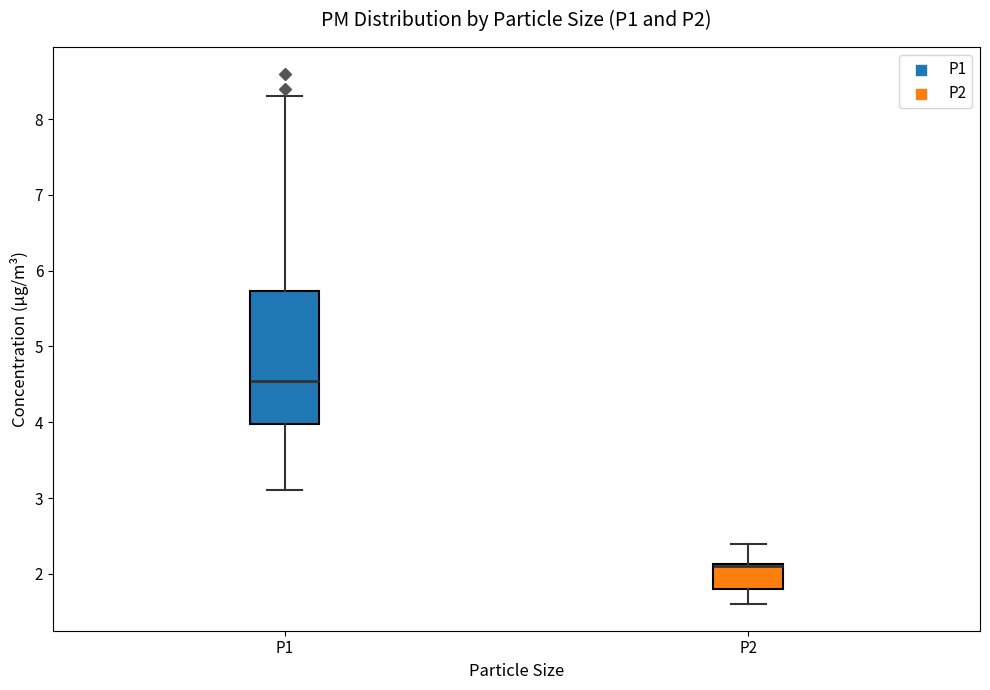

Reading left to right, read every box against the y-axis: the position of its median line, the range the box covers, and the ends of its whiskers. The values are not printed on the chart, so give them approximately, as read against the axis.

P1: median 4.6, box 4.0 to 5.7, whiskers 3.1 to 8.3
P2: median 2.1 (drawn on the box's upper edge), box 1.8 to 2.1, whiskers 1.6 to 2.4